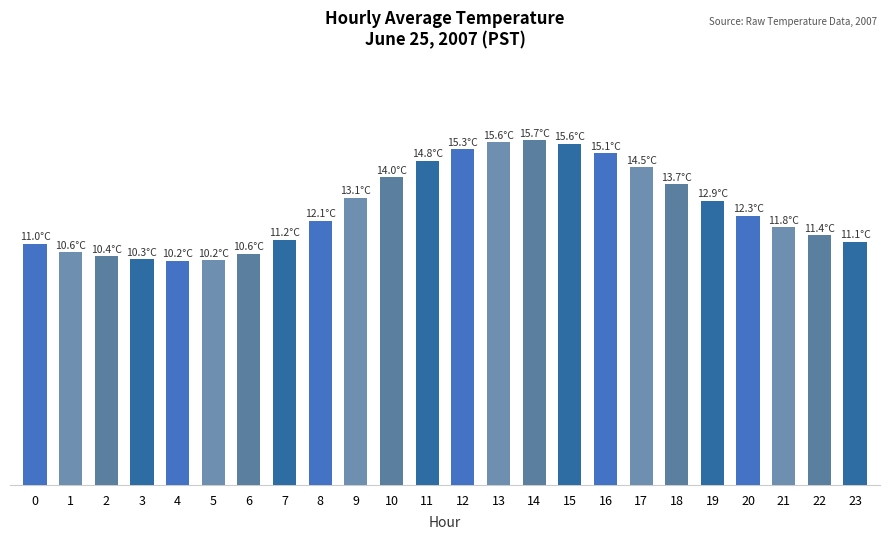

What is the difference between the maximum and minimum values?

5.5